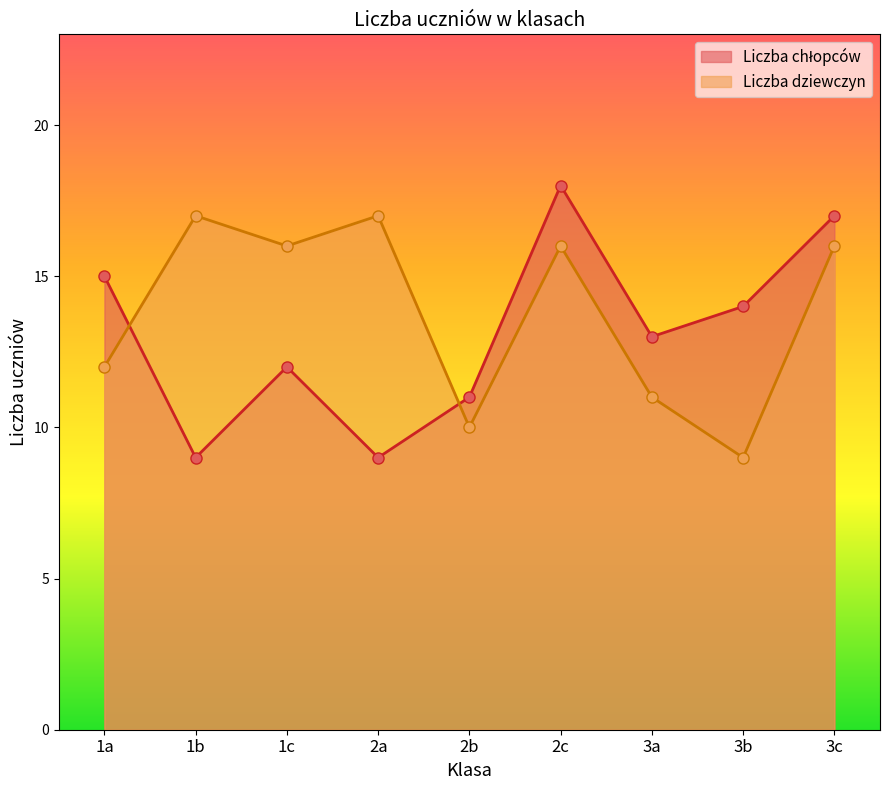

Which series has the largest total across all categories?

Liczba dziewczyn